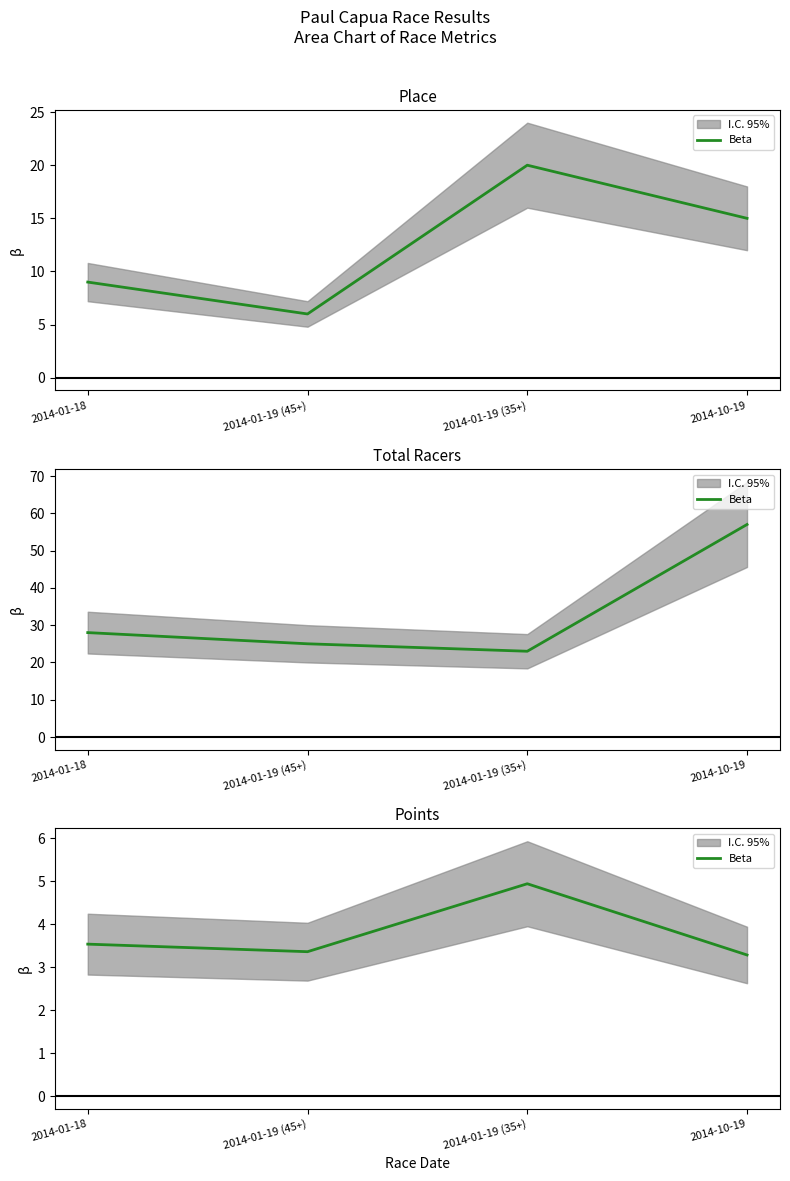

What is the approximate value at 2014-01-19 (35+)?

4.9